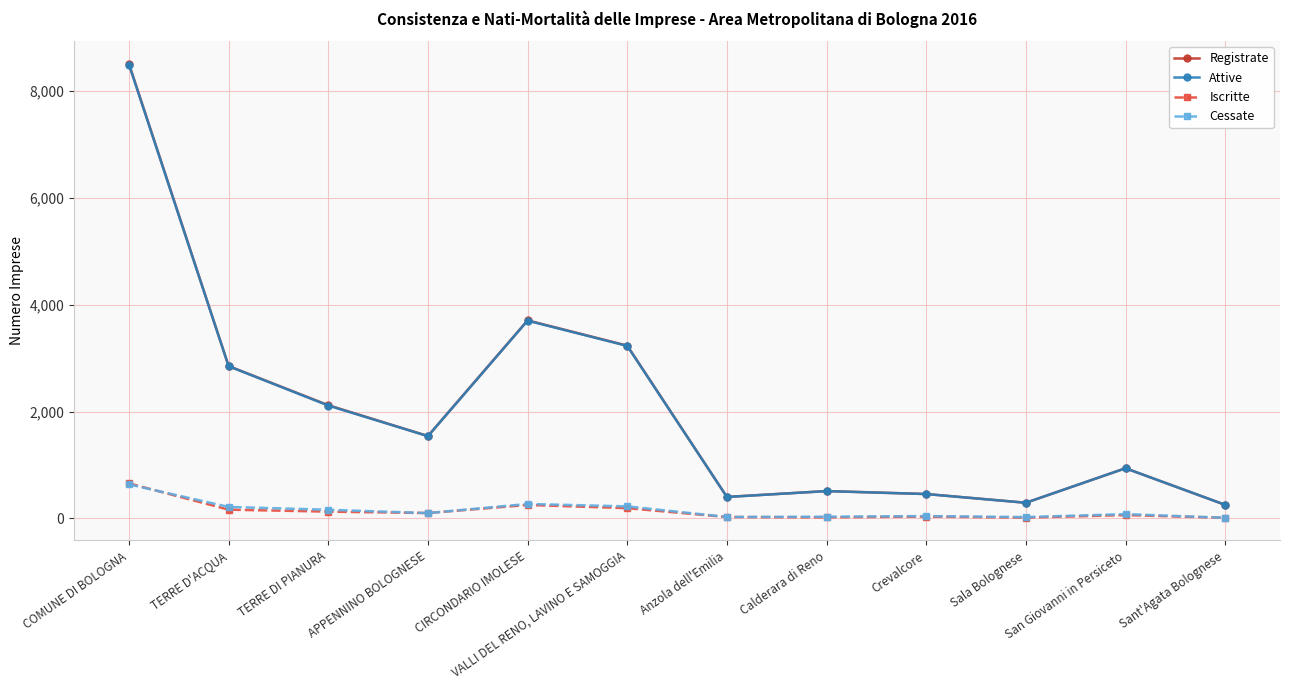

At which category does Registrate reach its first local valley?

APPENNINO BOLOGNESE